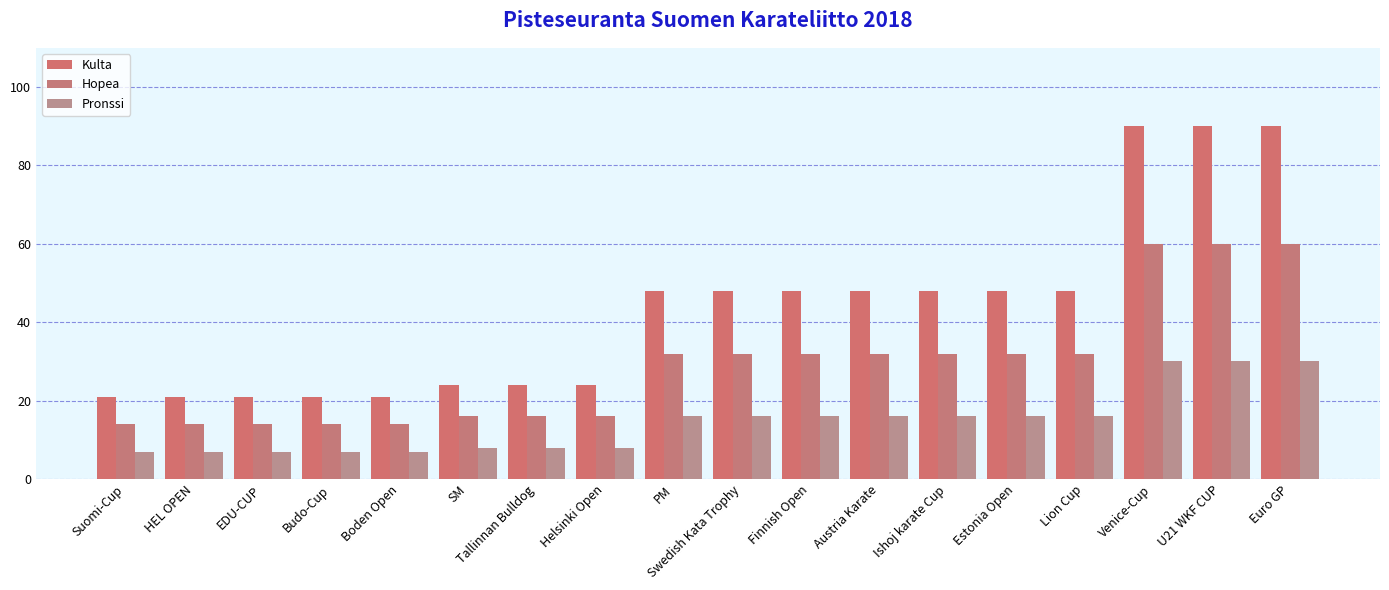

How many groups of bars are there?

18